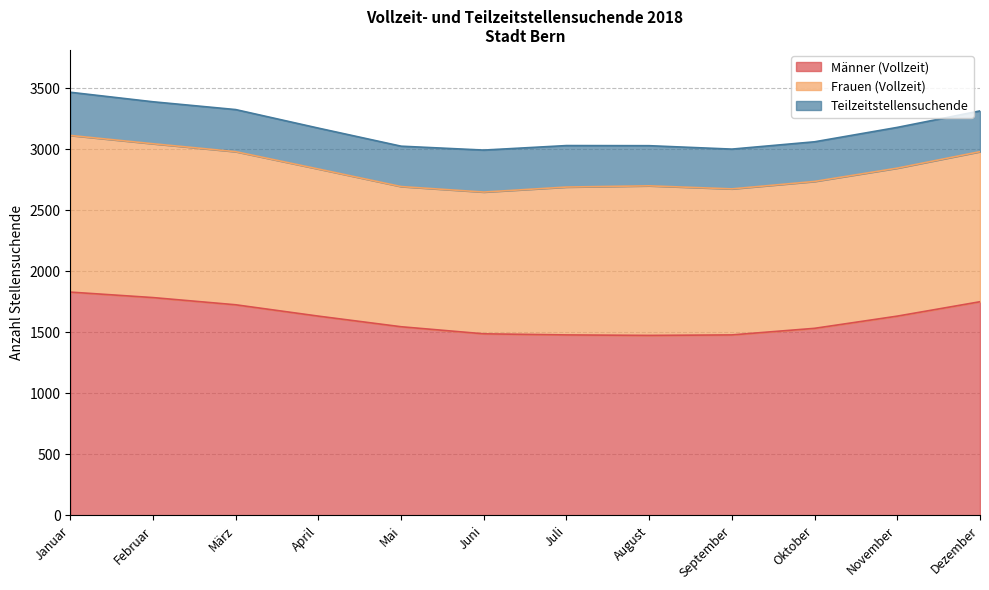

True or false: Männer (Vollzeit) has more than 1 points higher than both neighbors.

False